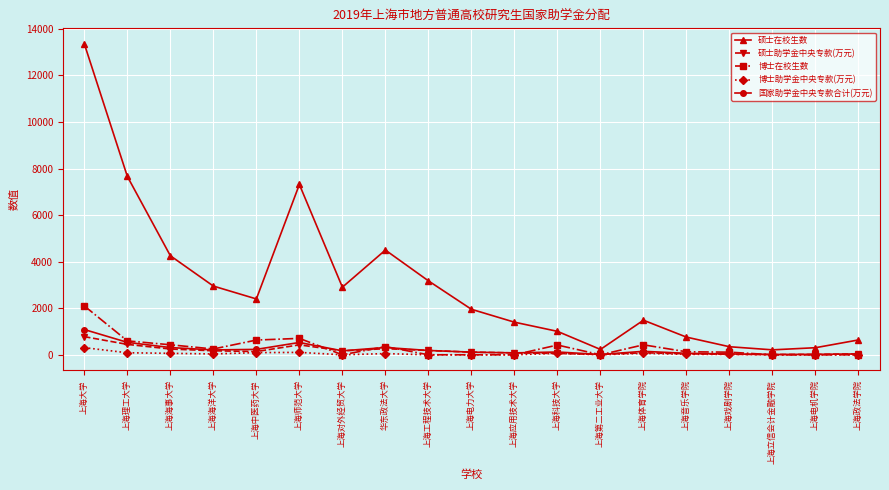

Which category has the highest value in the 博士在校生数 series?

上海大学